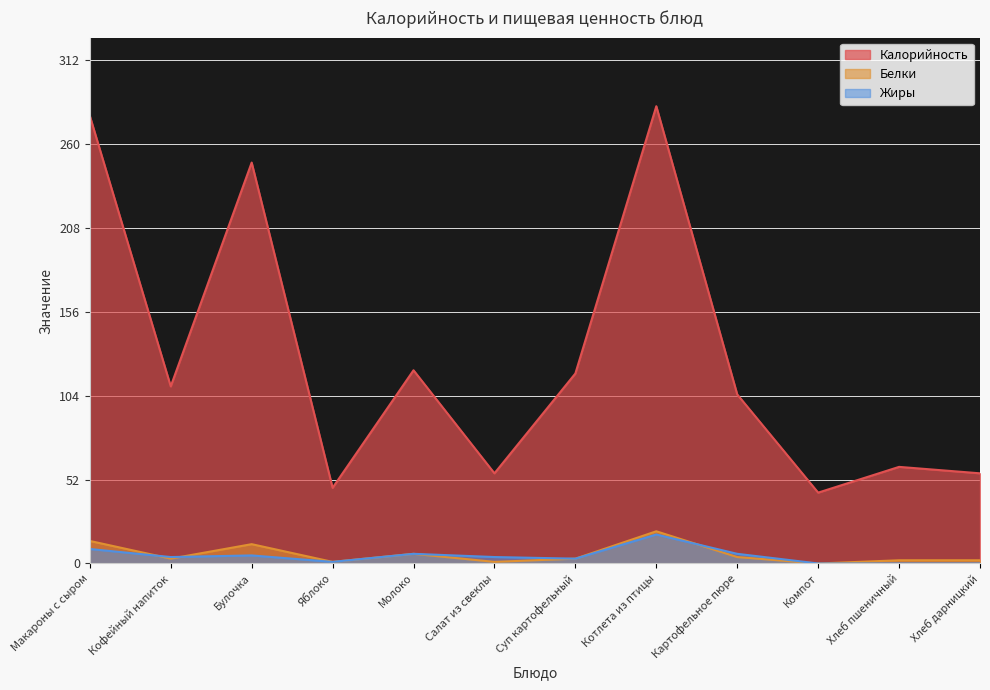

Between Суп картофельный and Хлеб пшеничный, which series saw the biggest shift?

Калорийность